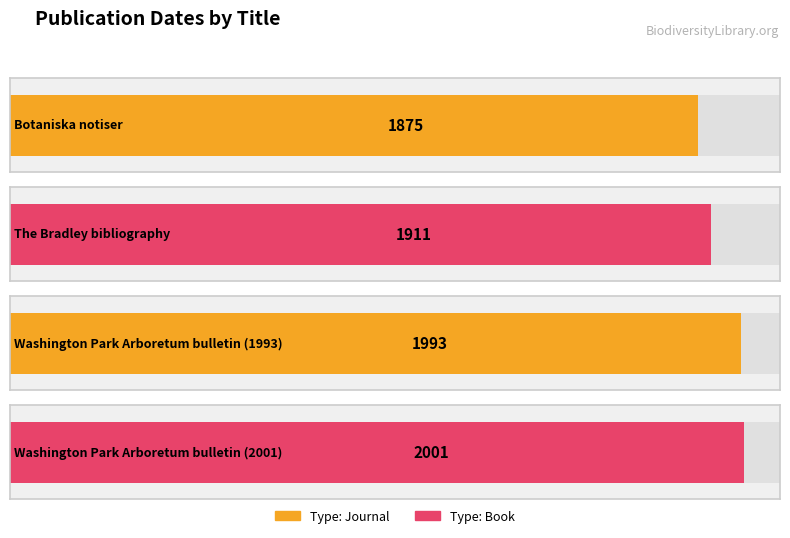

Reading right to left, transcribe all the data shown in this chart.

Washington Park Arboretum bulletin (2001)=2001	Washington Park Arboretum bulletin (1993)=1993	The Bradley bibliography=1911	Botaniska notiser=1875